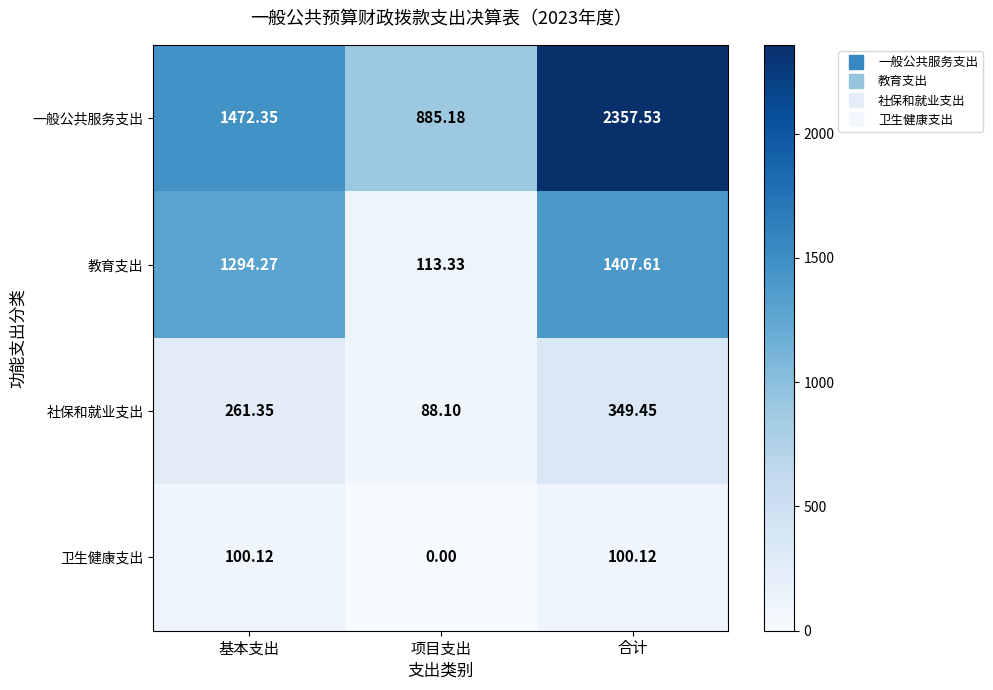

Between 基本支出 and 合计, which series saw the biggest shift?

一般公共服务支出